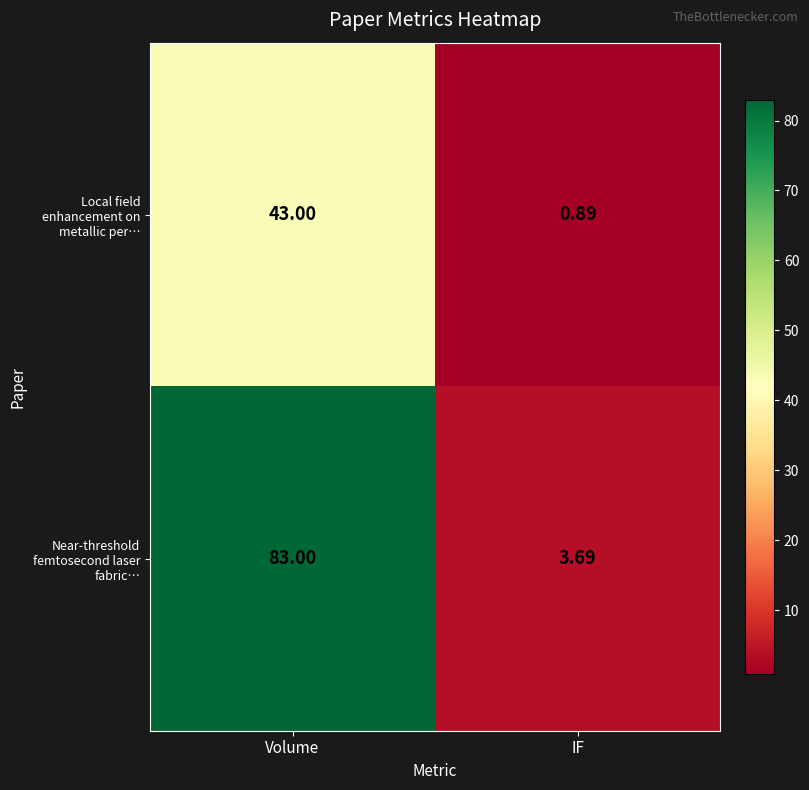

List the series in order of their peak value, lowest first.

Local field enhancement on metallic per…, Near-threshold femtosecond laser fabric…